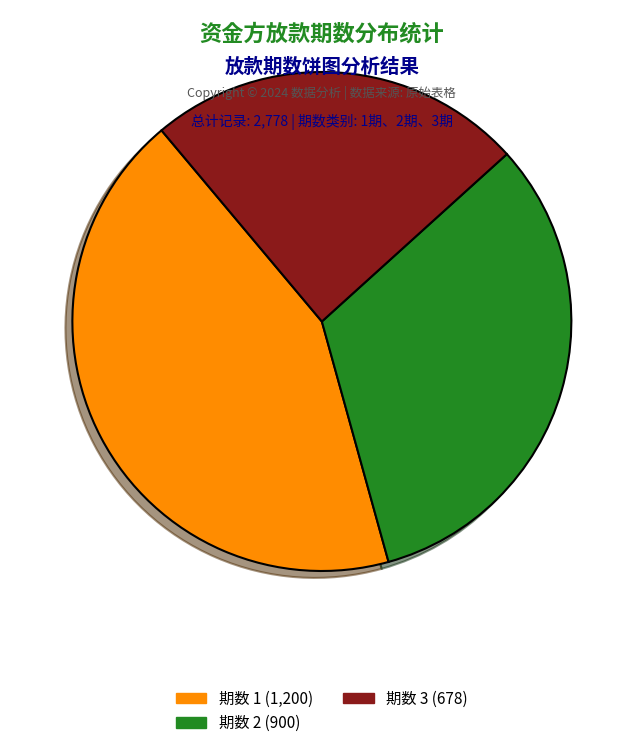

Between 期数 1 and 期数 2, which is larger?

期数 1